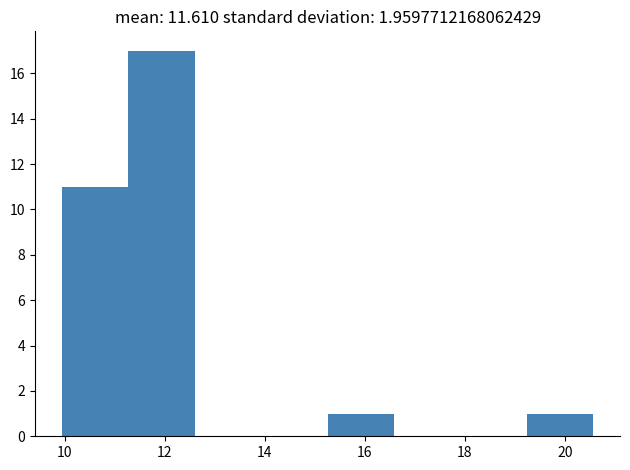

Reading left to right, transcribe this chart: for each bar, give the range it covers on the x-axis and its height. Neither the bar edges nor the heights are printed on the chart, so give them approximately, as read against the axes.

10.0 to 11.2: 11
11.2 to 12.6: 17
12.6 to 14.0: 0
14.0 to 15.2: 0
15.2 to 16.6: 1
16.6 to 18.0: 0
18.0 to 19.2: 0
19.2 to 20.6: 1